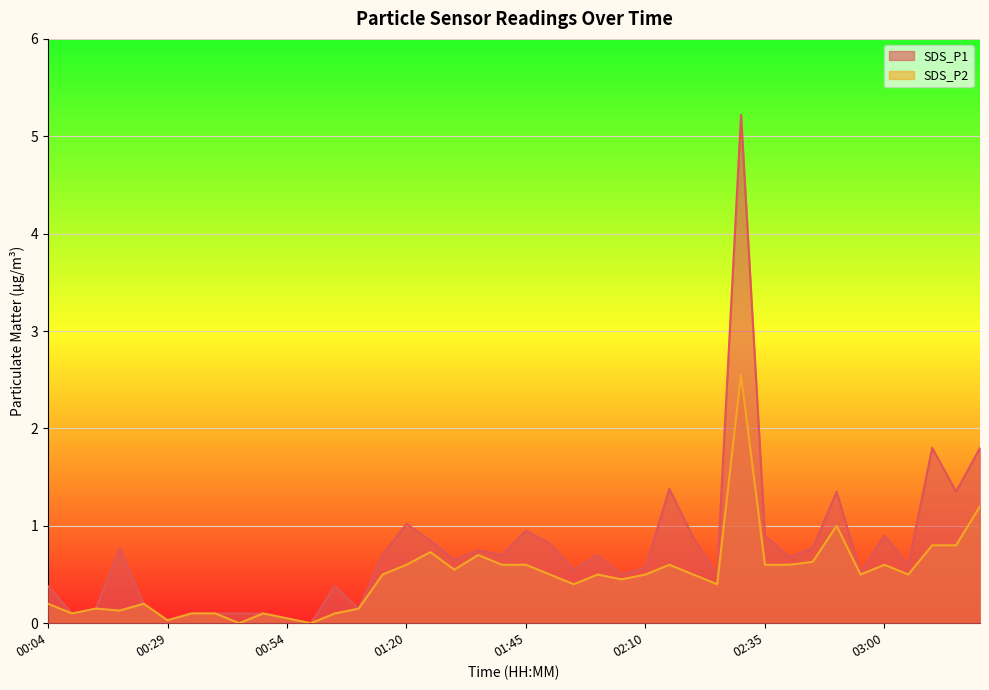

The value of SDS_P2 at 02:20 is 0.1. True or false?

False